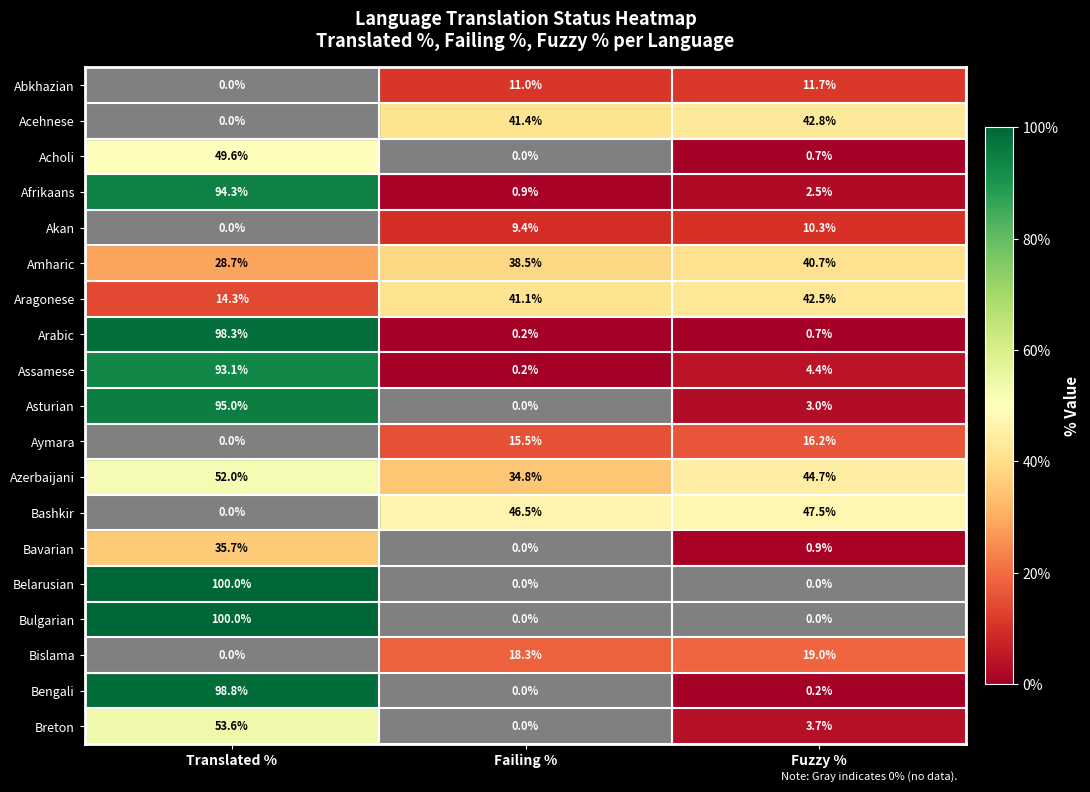

True or false: Akan has a value of 5.9 at Translated %.

False